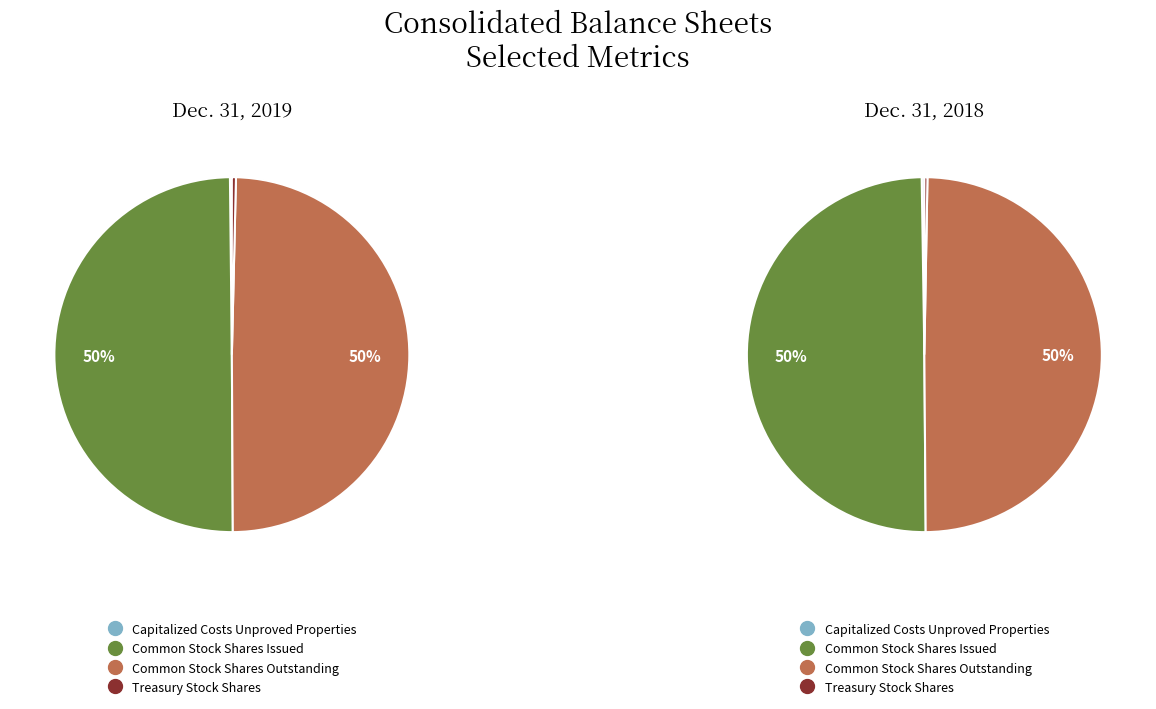

Which category has the biggest portion of the pie?

Common Stock Shares Issued